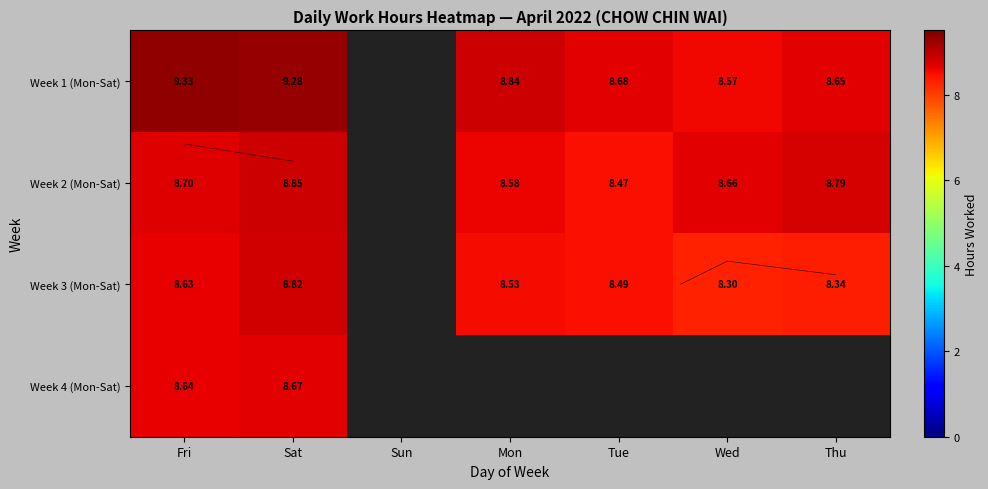

Rank the categories by Week 3 (Mon-Sat) value from highest to lowest.

Sat, Fri, Mon, Tue, Thu, Wed, Sun